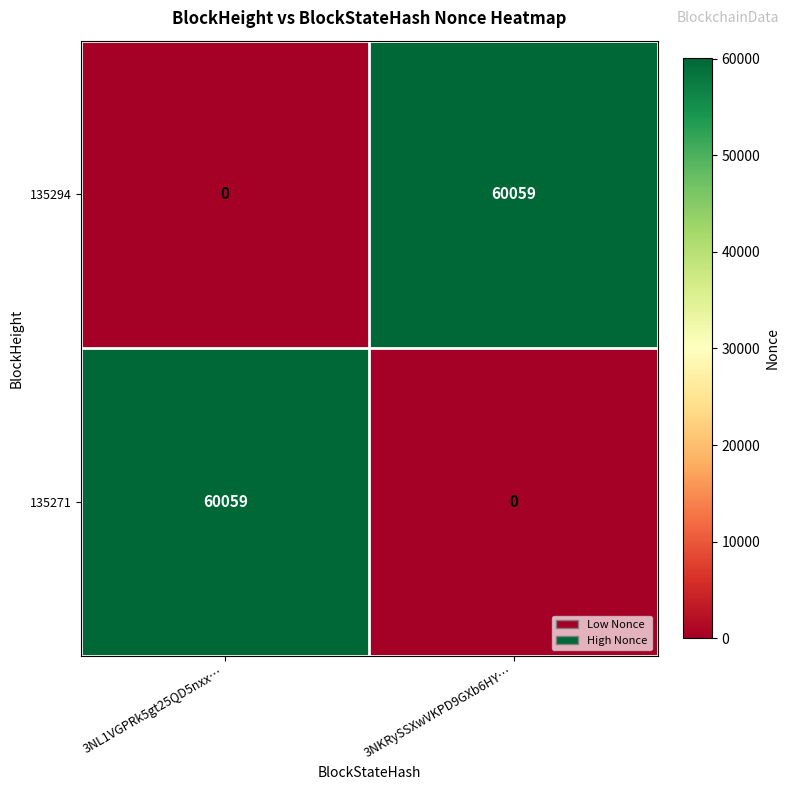

Count the number of categories in the chart.

2